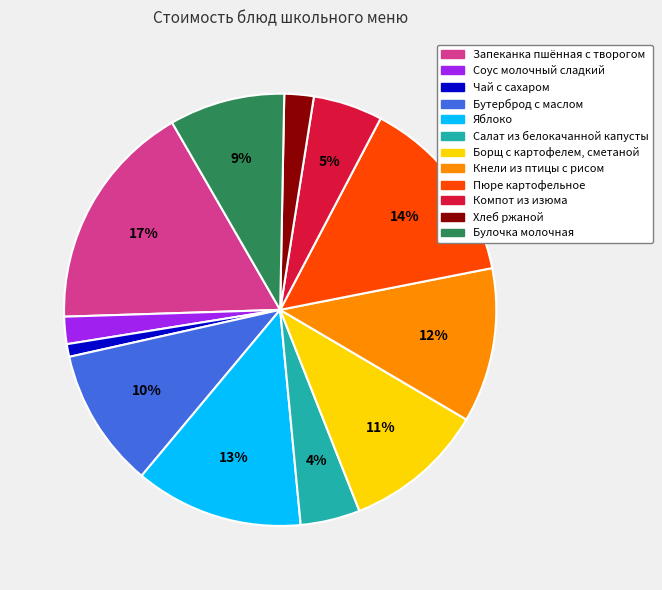

Do Хлеб ржаной and Чай с сахаром together represent more than half of the pie?

No